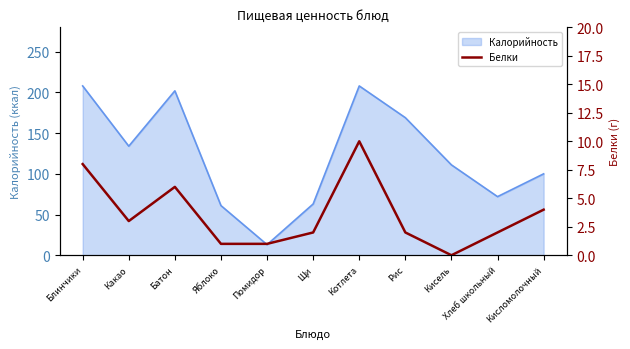

Which category has the lowest value across all series?

Кисель